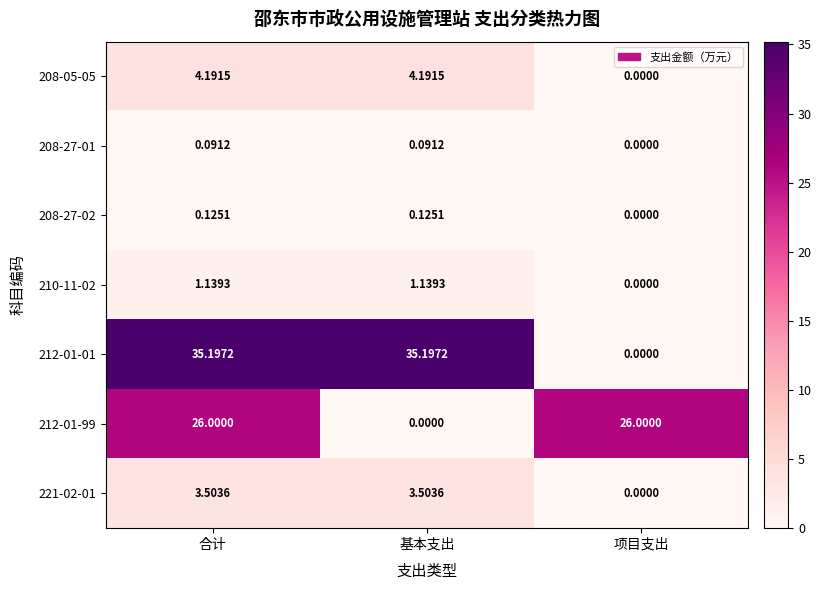

Where does the 221-02-01 series first go above 3?

合计